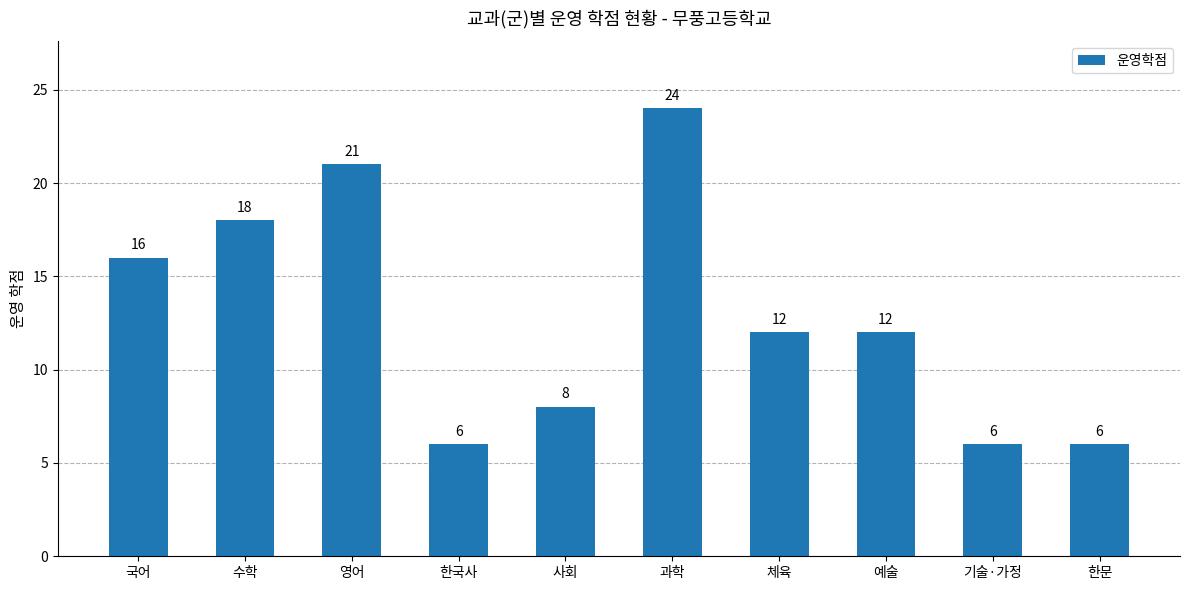

What is the label of the 4th bar from the right?

체육